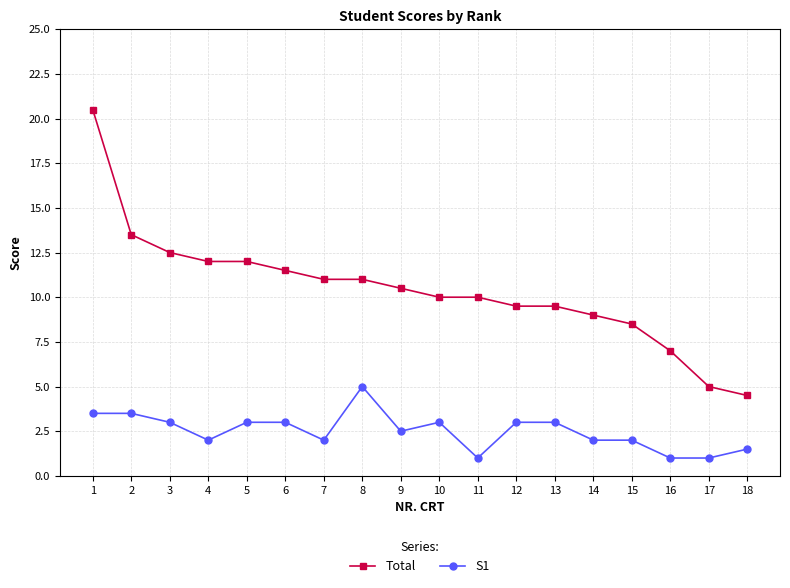

Which series has the largest range (max minus min)?

Total